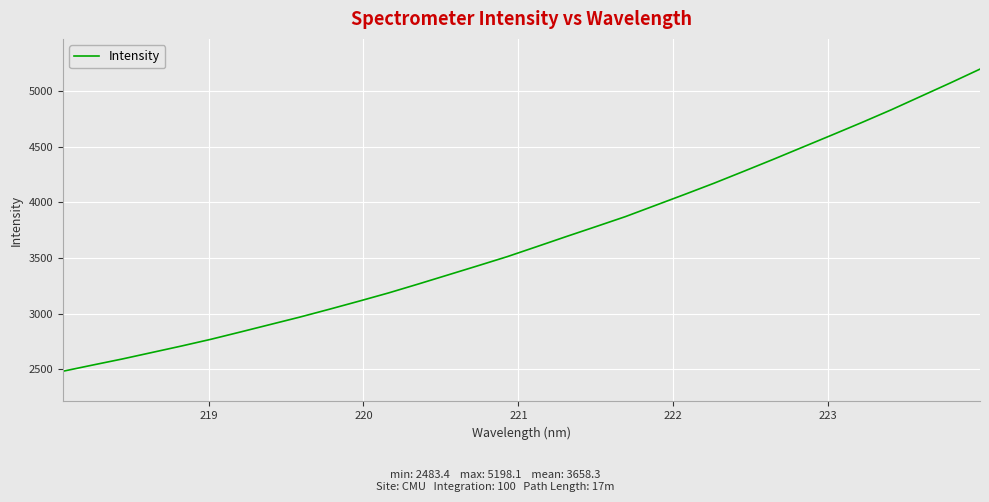

What is the maximum value shown in the chart?

5198.1